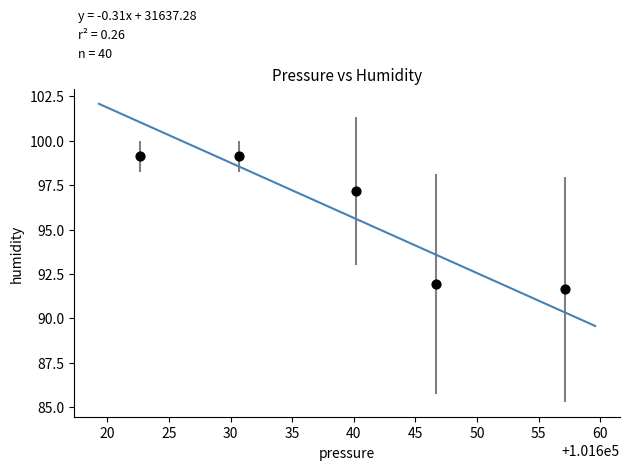

What is the average X value?

101639.5